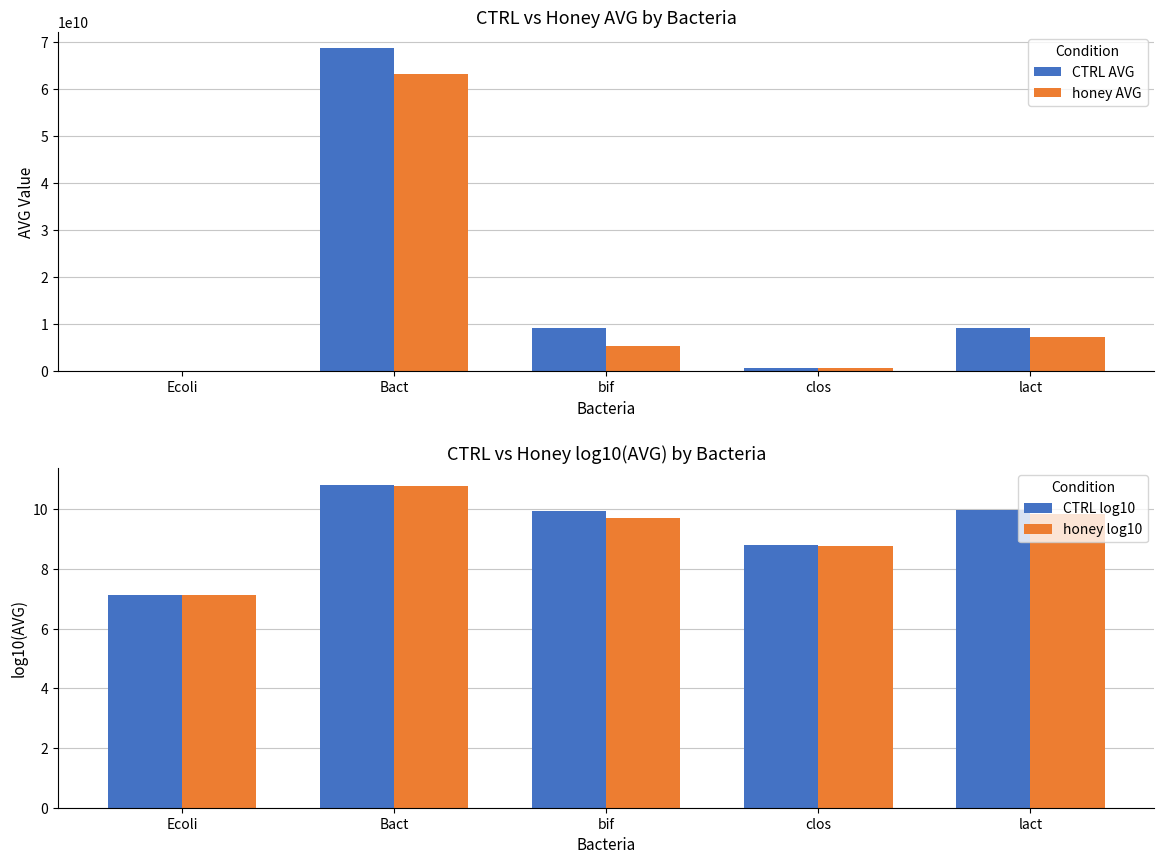

At how many categories does at least one series exceed 59416164253?

1